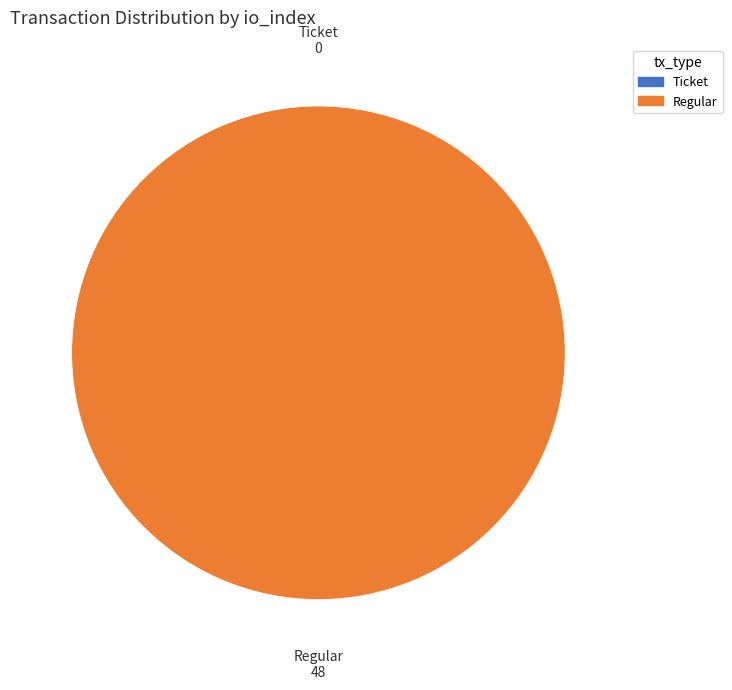

To the nearest percent, what is the combined percentage of Regular (io_index=48) and Ticket (io_index=0)?

100%